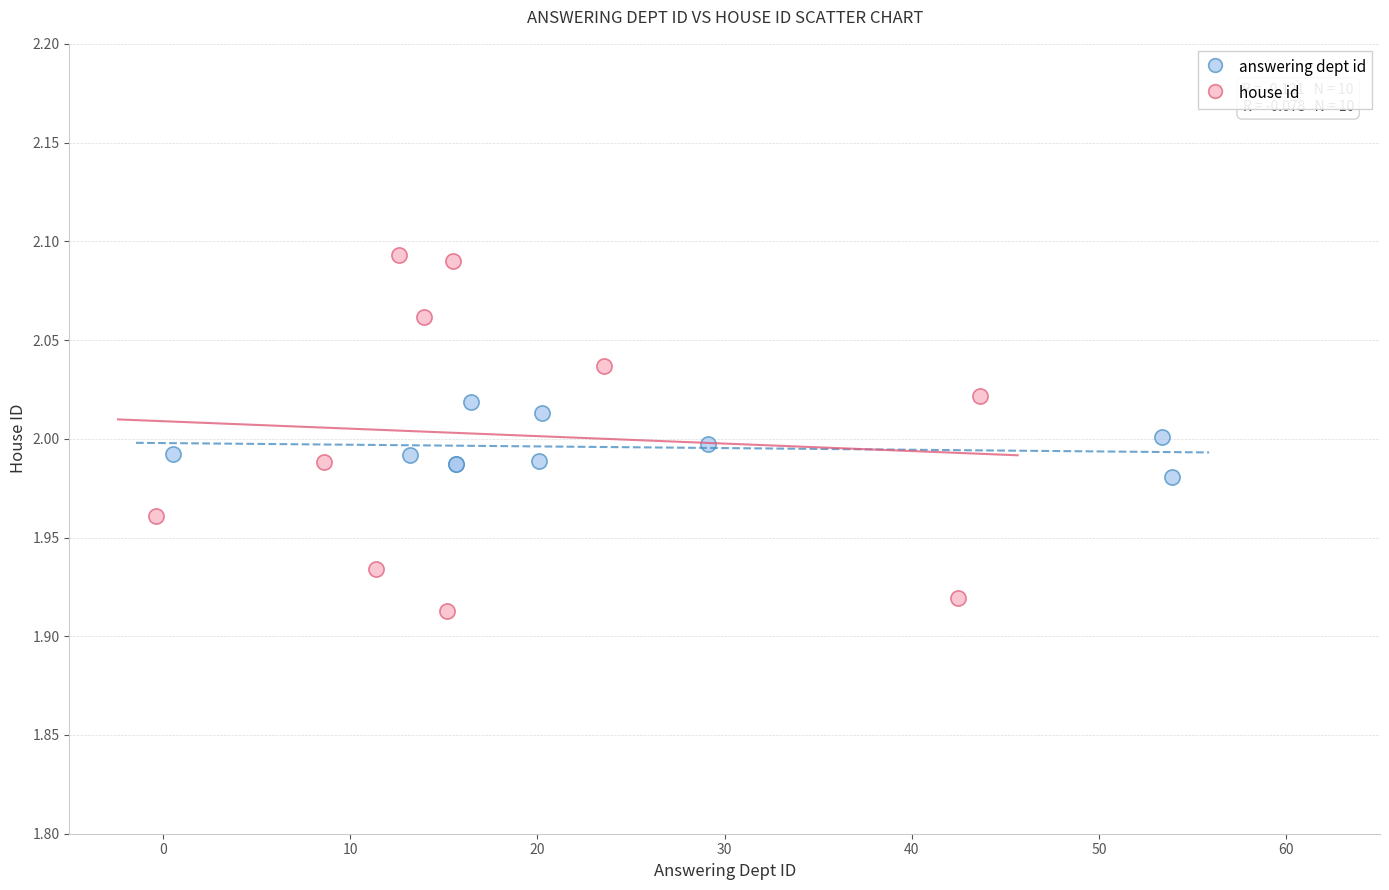

Which series reaches the maximum Y coordinate?

house id